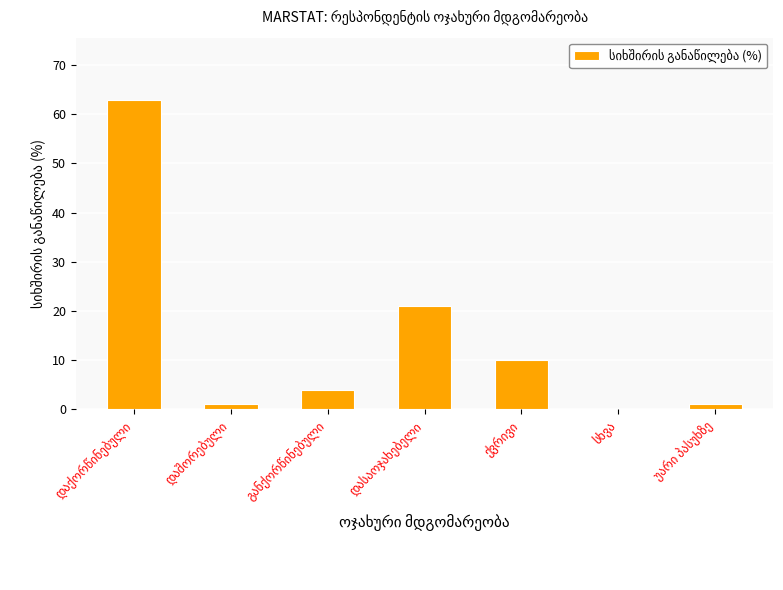

What is the maximum value shown in the chart?

63